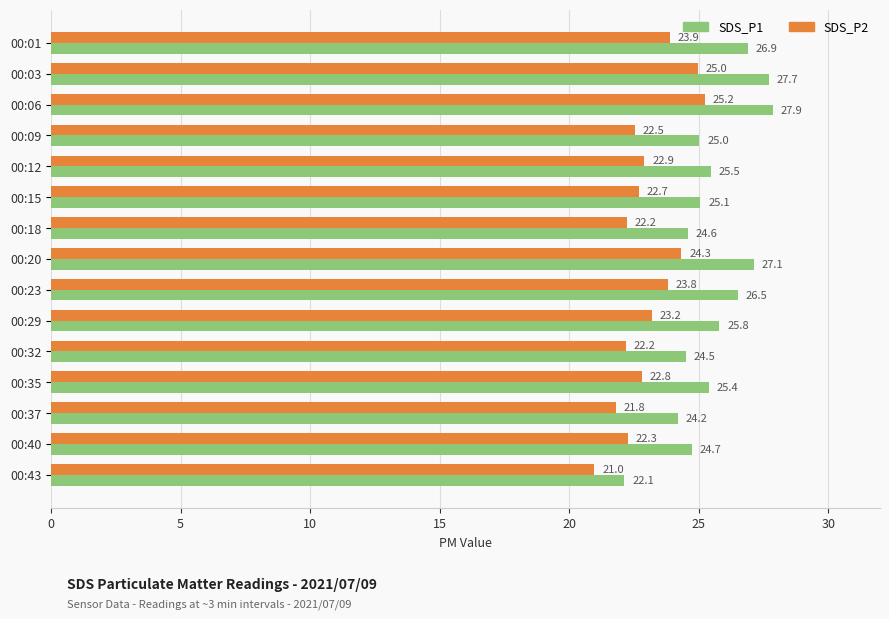

Is it true that SDS_P1 equals 9.9 at 00:03?

False